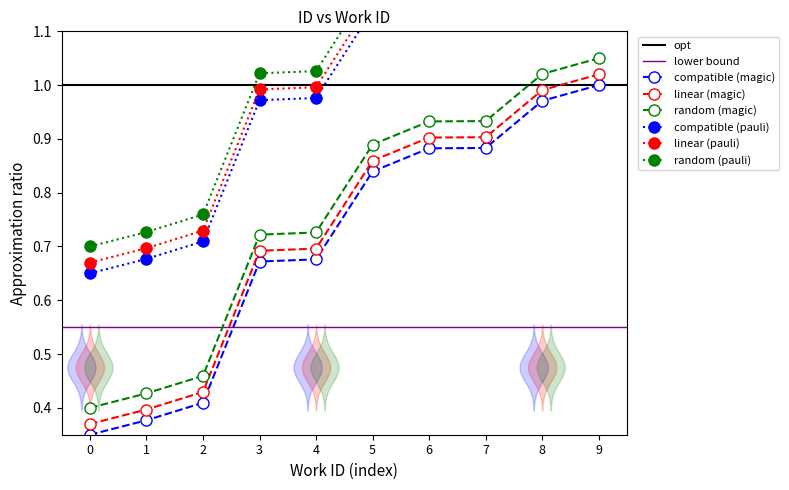

How many lines are shown in the chart?

6